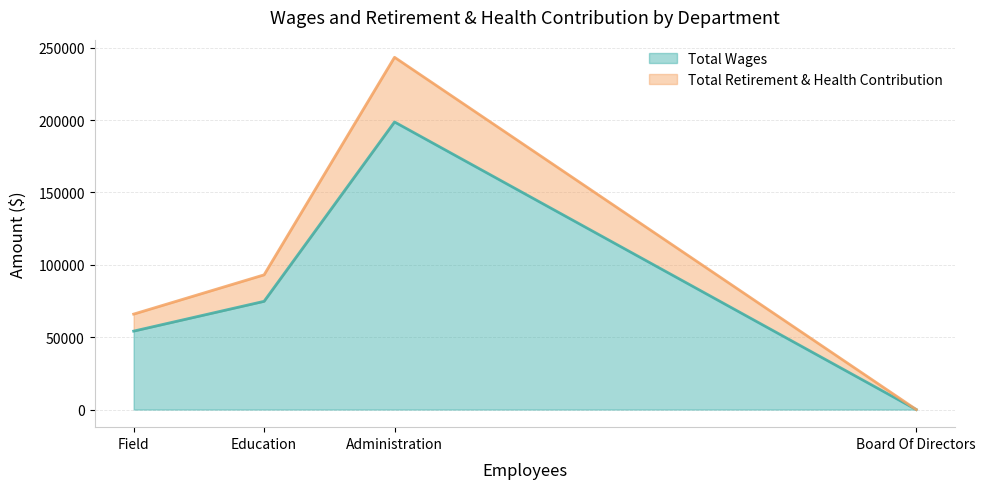

True or false: Total Wages and Total Retirement & Health Contribution intersect in this chart.

False